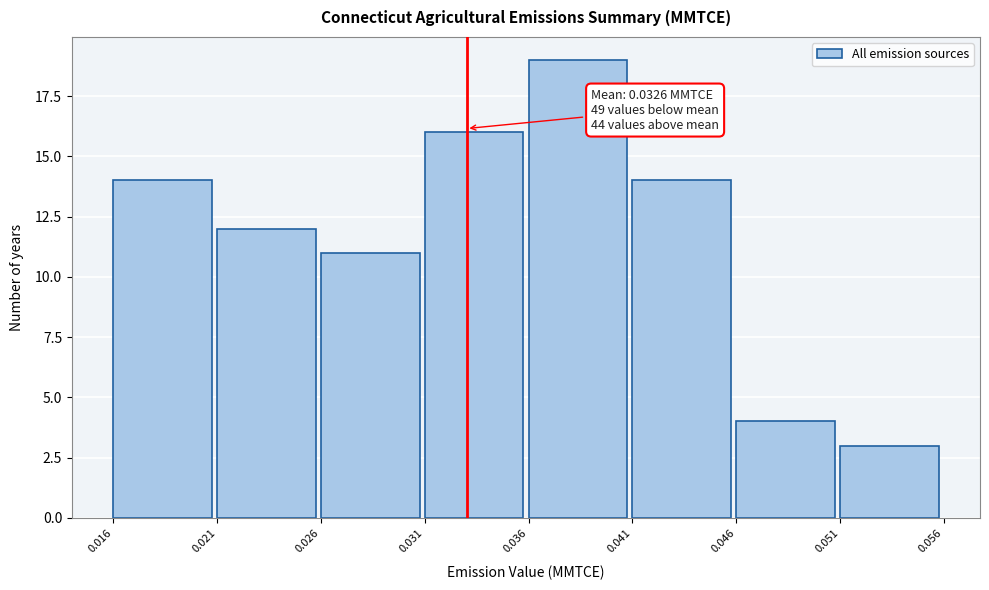

Over which range of the x-axis is the bar tallest?

0.036 to 0.041